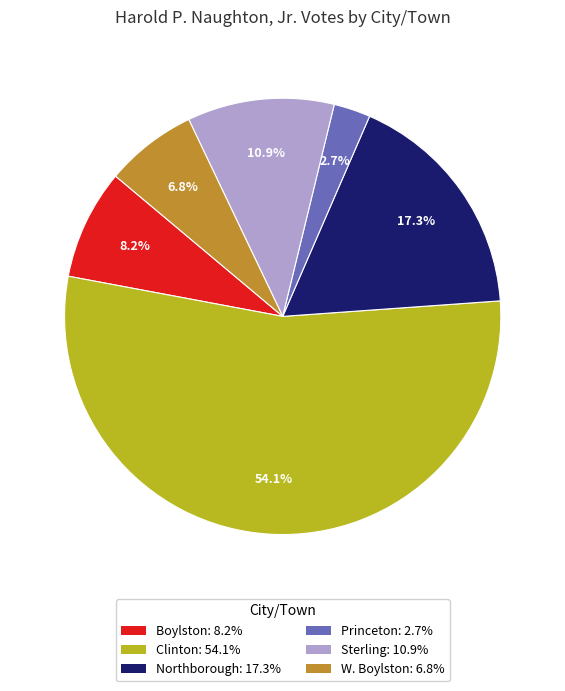

What portion of the pie excludes Northborough?

82.7%